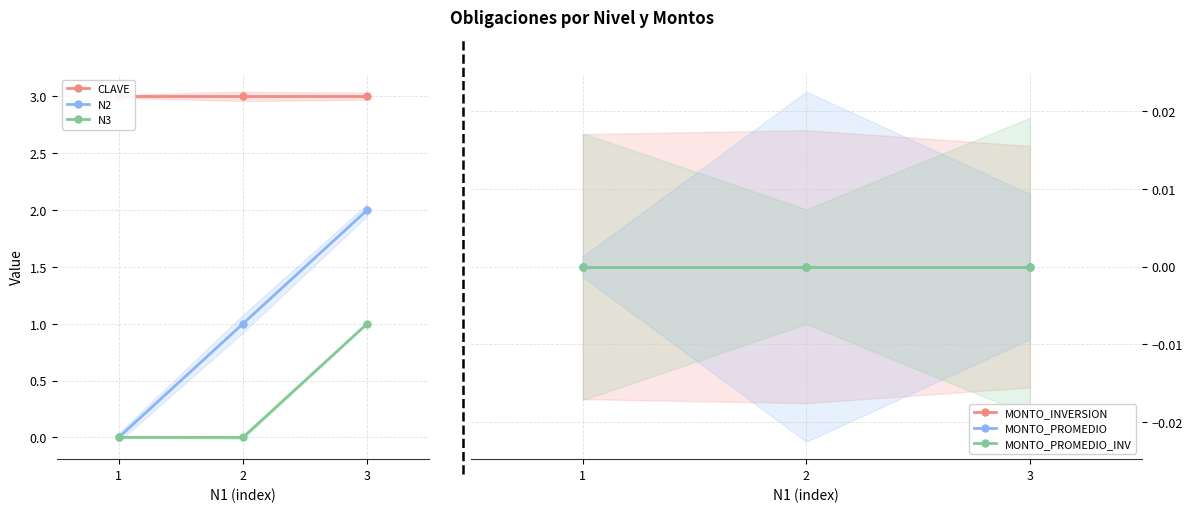

At which label does N3 reach its peak?

3